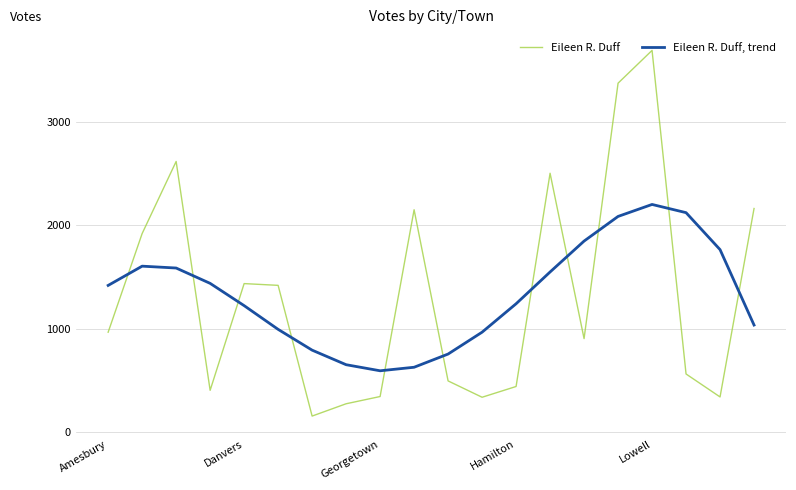

What is the greatest value displayed?

3690.0